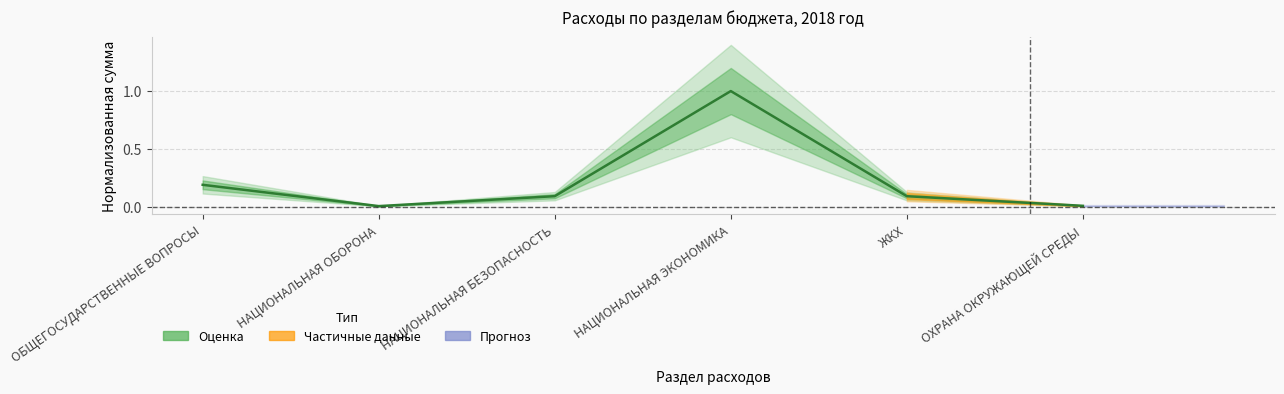

Which category has the lowest value across all series?

НАЦИОНАЛЬНАЯ ОБОРОНА